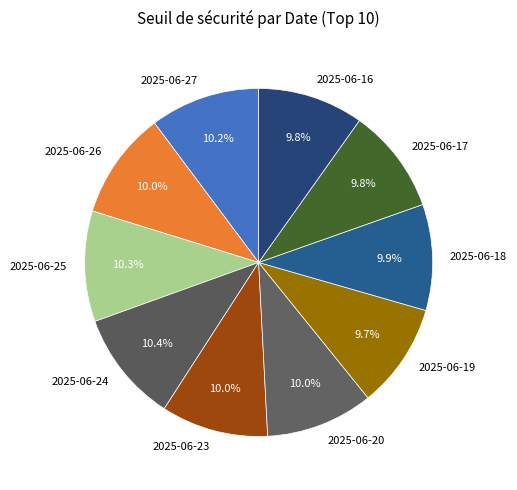

Approximately how many times larger is the value at 2025-06-18 compared to 2025-06-26?

1.0